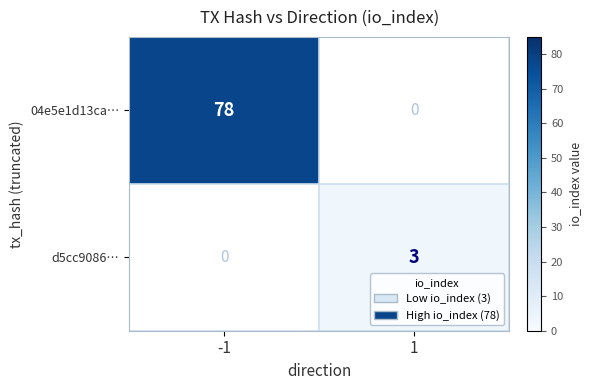

Is it true that 04e5e1d13ca… equals 78 at -1?

True